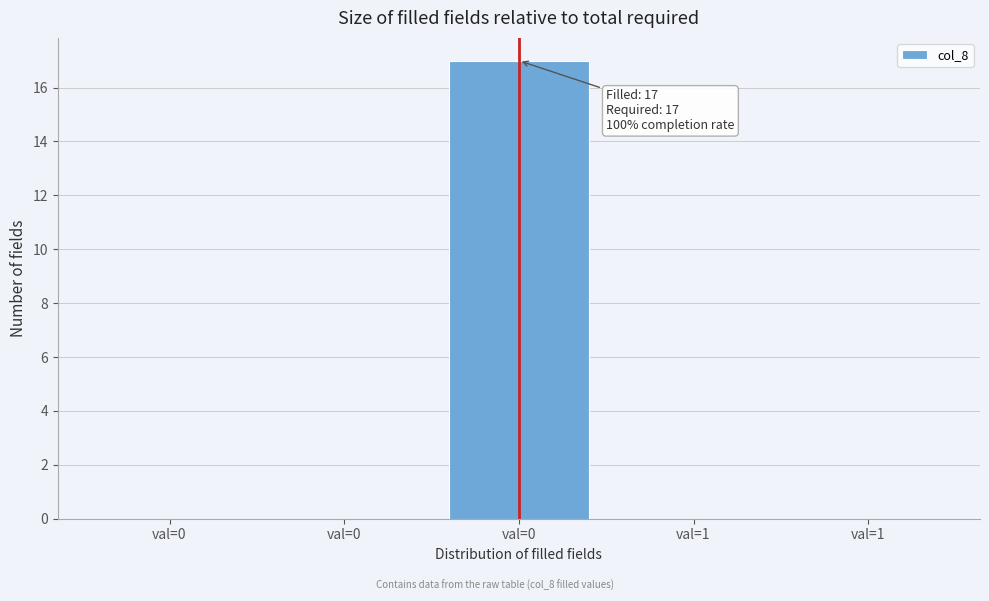

How many data points does each series have?

5